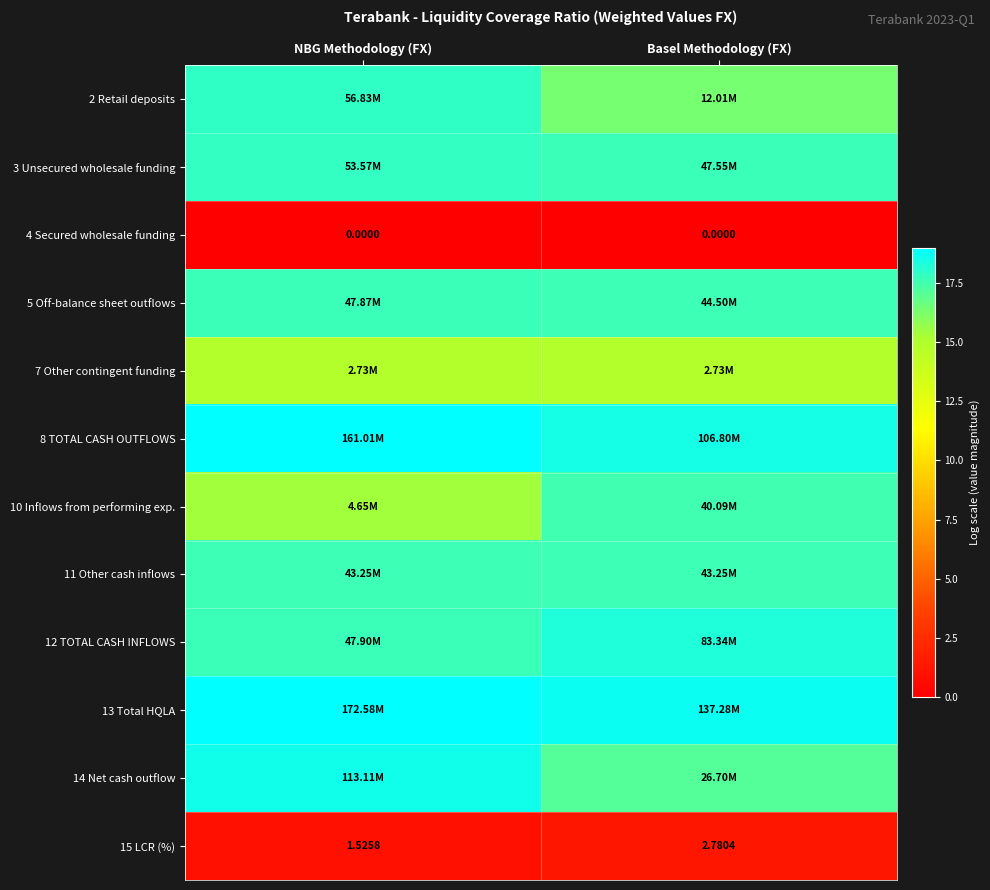

List the labels in order of 13 Total HQLA value, smallest first.

Basel Methodology (FX), NBG Methodology (FX)